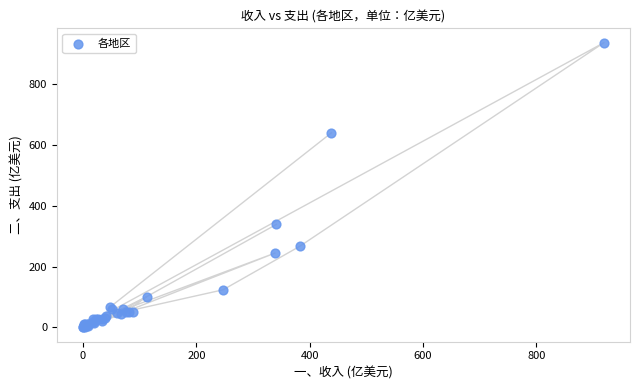

What Y value in the scatter plot is closest to 468?

339.2